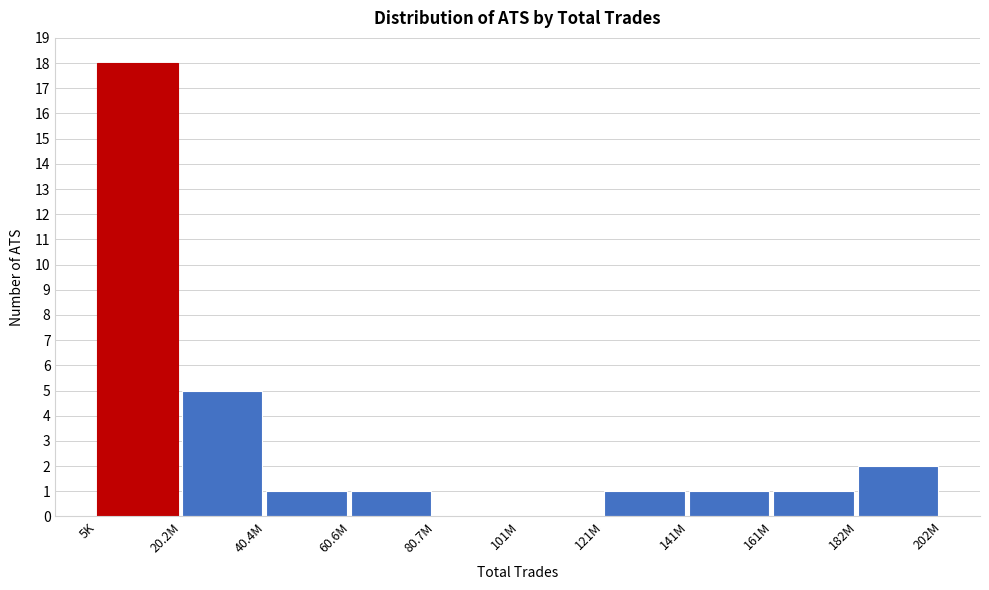

Reading left to right, list all the values displayed in this chart.

5K=18	20.2M=5	40.4M=1	60.6M=1	80.7M=0	101M=0	121M=1	141M=1	161M=1	182M=2